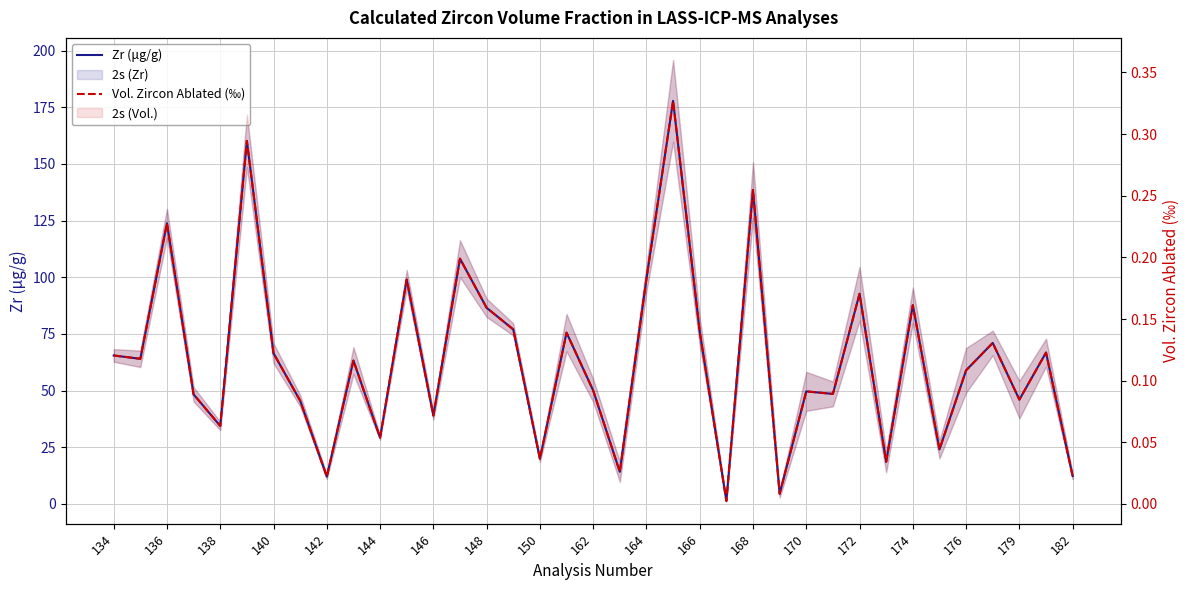

What is the average value of the Vol. Zircon Ablated (‰) series?

0.1